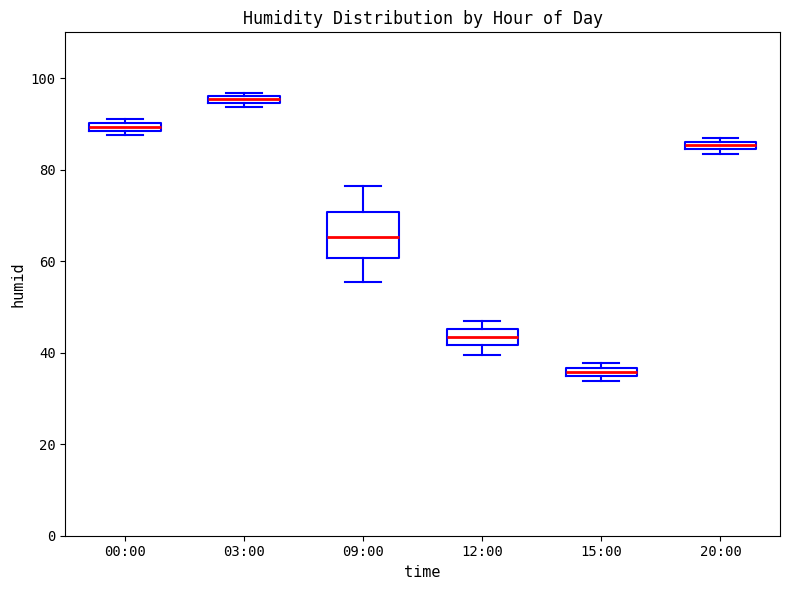

Which box has the highest median line?

03:00